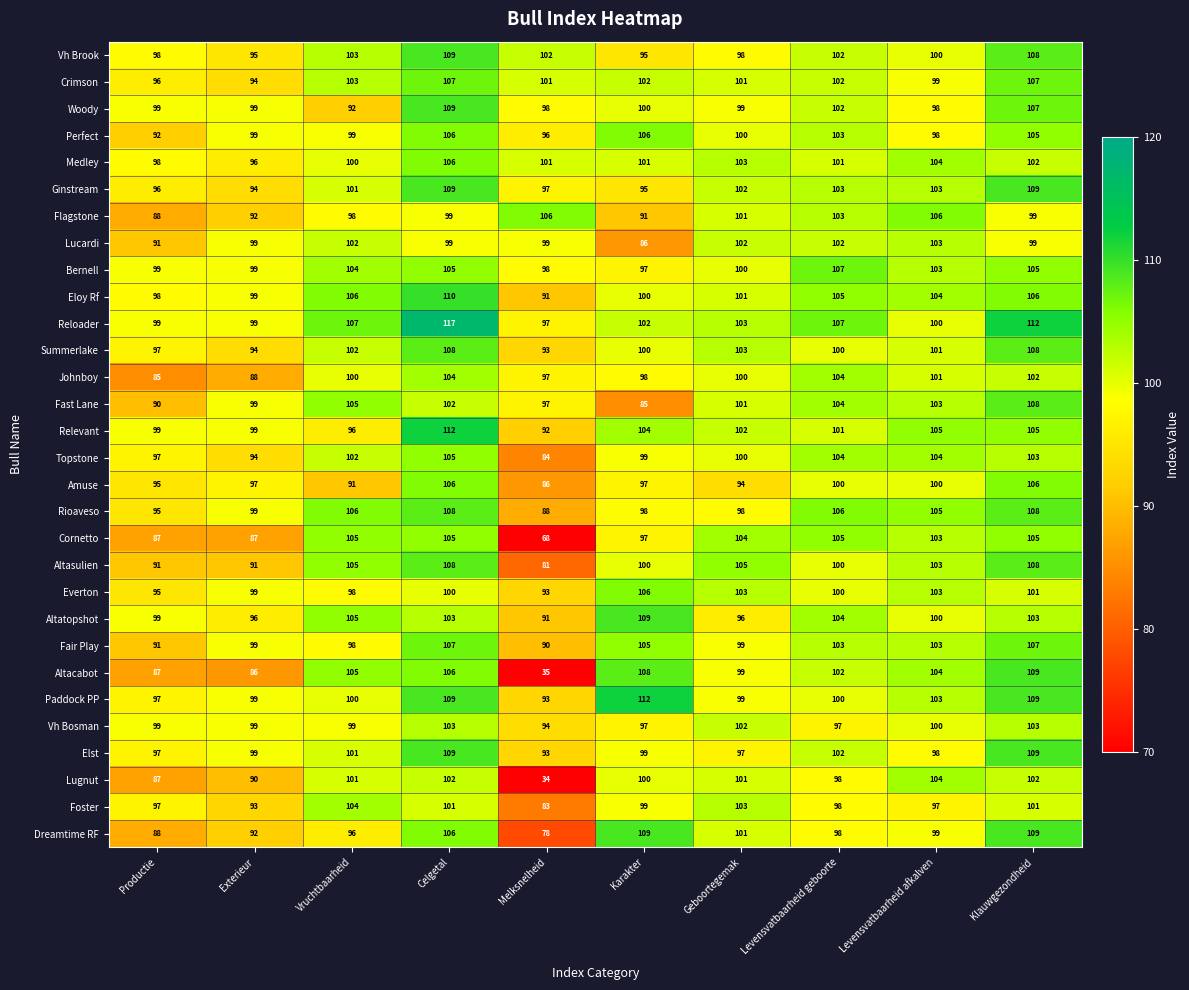

The Dreamtime RF series shows 101 at Geboortegemak. True or false?

True